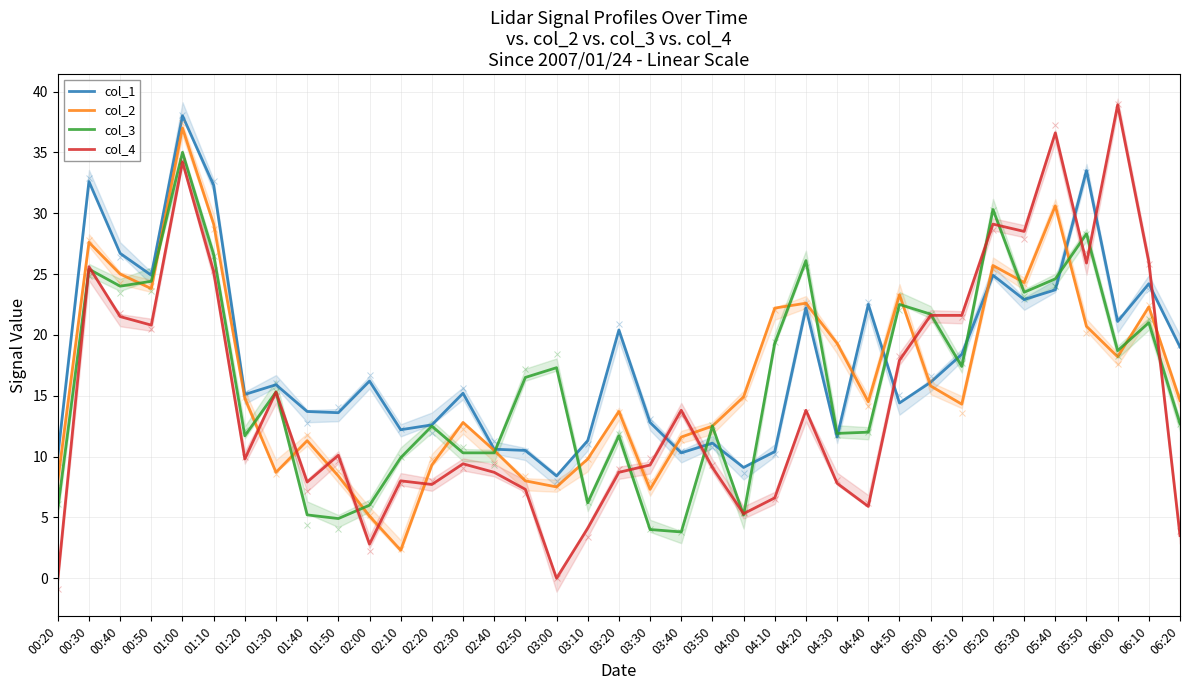

What are all the series names shown in the legend?

col_1, col_2, col_3, col_4